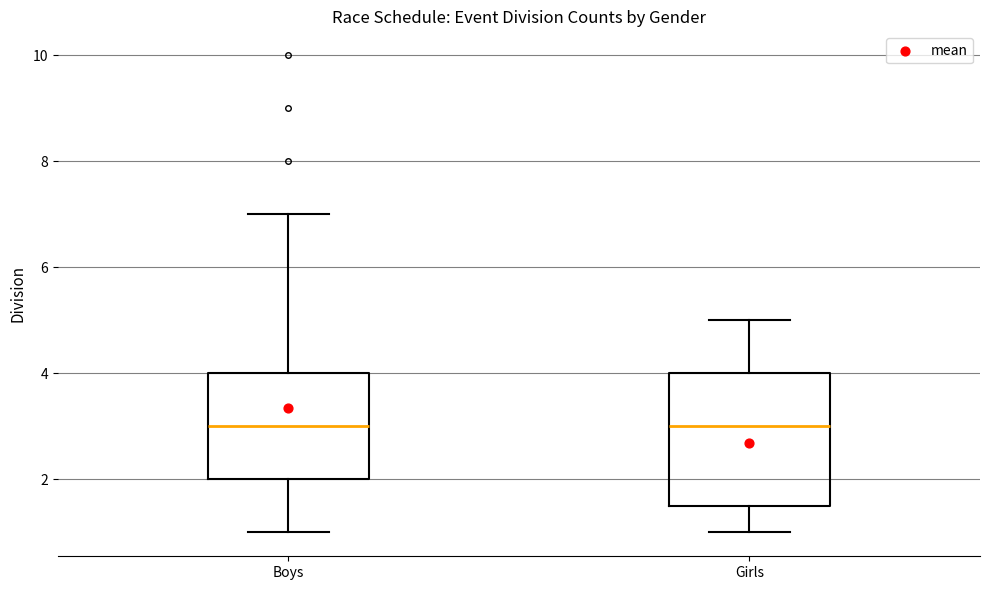

Where does the median line of the box for Girls sit on the y-axis? The values are not printed on the chart, so give them approximately, as read against the axis.

3.0